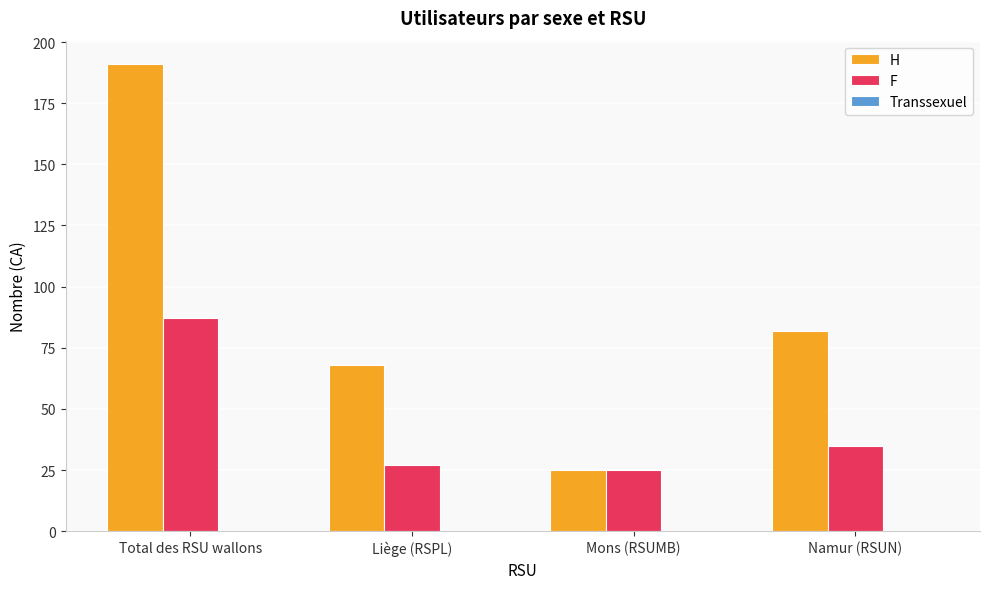

Are the bars grouped side by side (vs. stacked)?

Yes